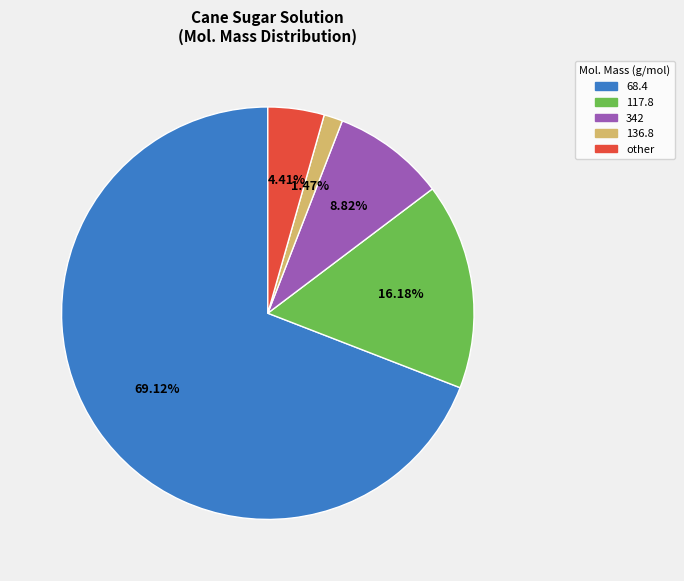

How much of the chart is everything except 342?

91.2%